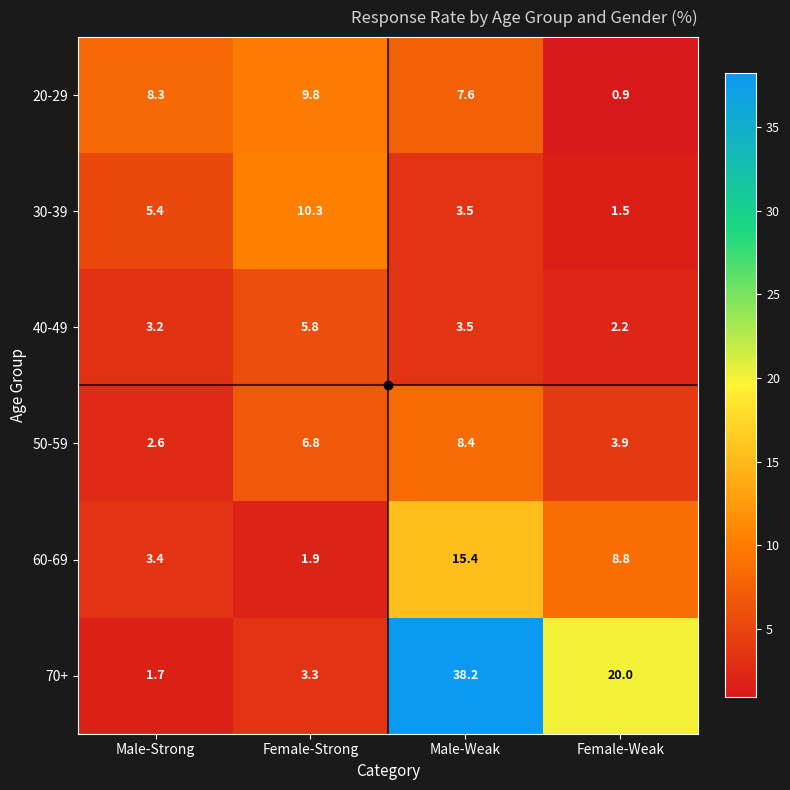

What is the difference between the 20-29 values at Female-Weak and Female-Strong?

8.9